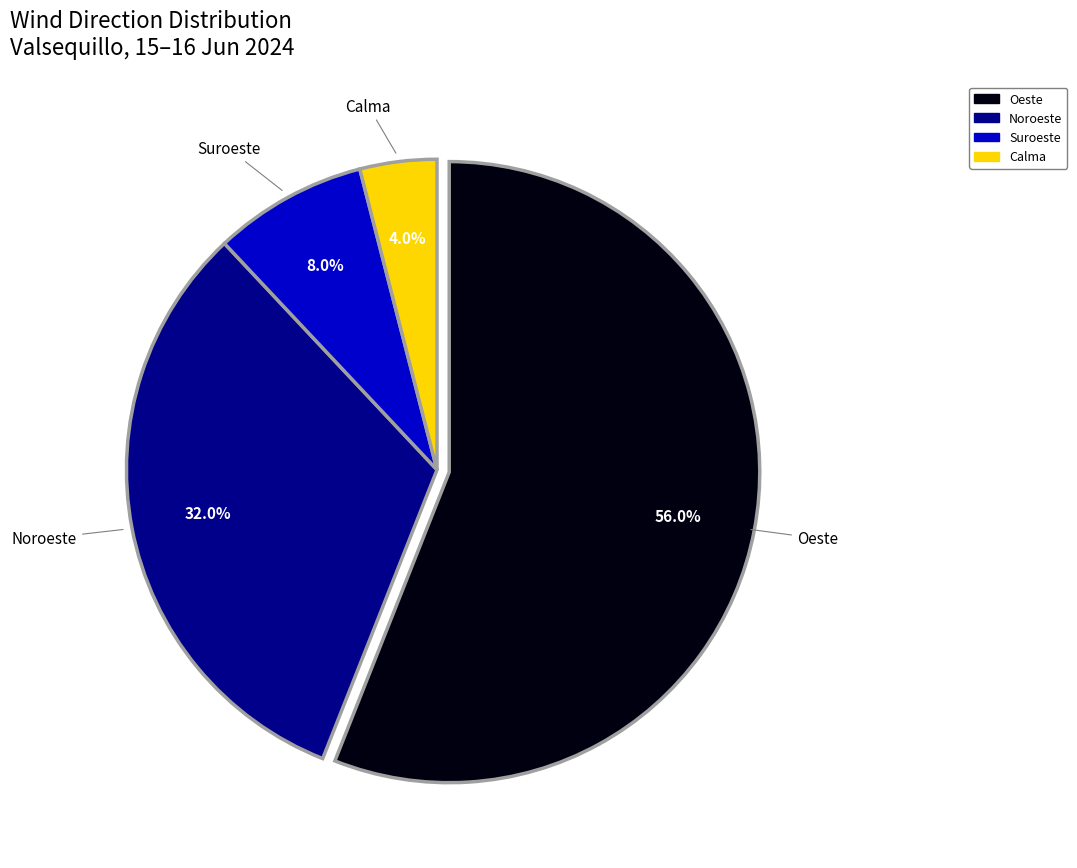

Which category has the smallest portion of the pie?

Calma